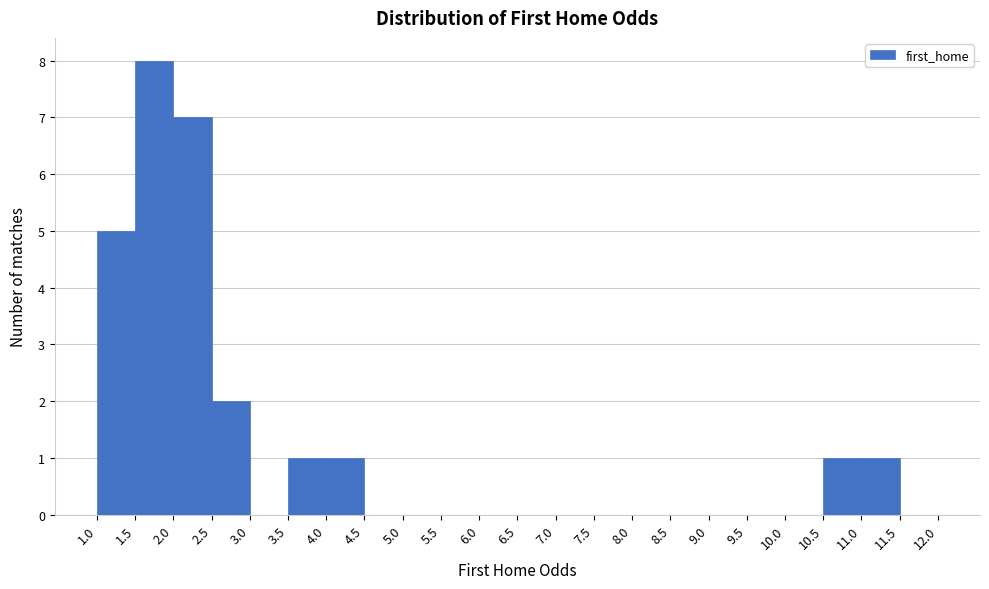

What is the height of the bar covering 1.5 to 2.0 on the x-axis? The values are not printed on the chart, so give them approximately, as read against the axis.

8